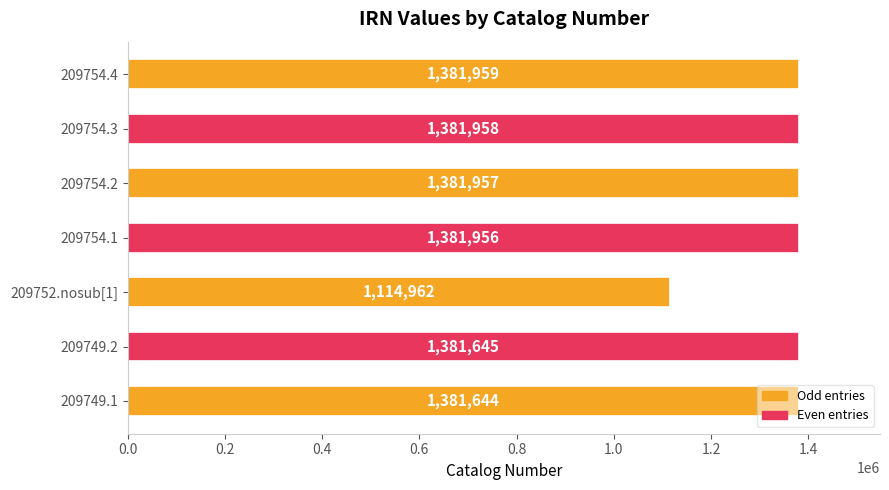

Between 209754.3 and 209749.2, which is larger?

209754.3